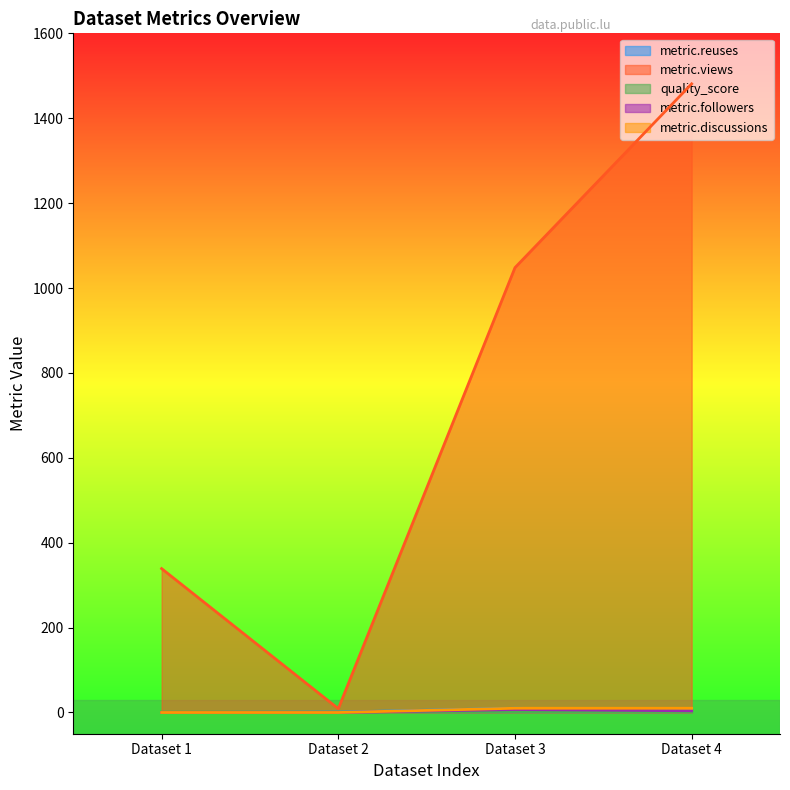

Is the value of metric.reuses at Dataset 4 greater than the value of metric.discussions at Dataset 3?

No